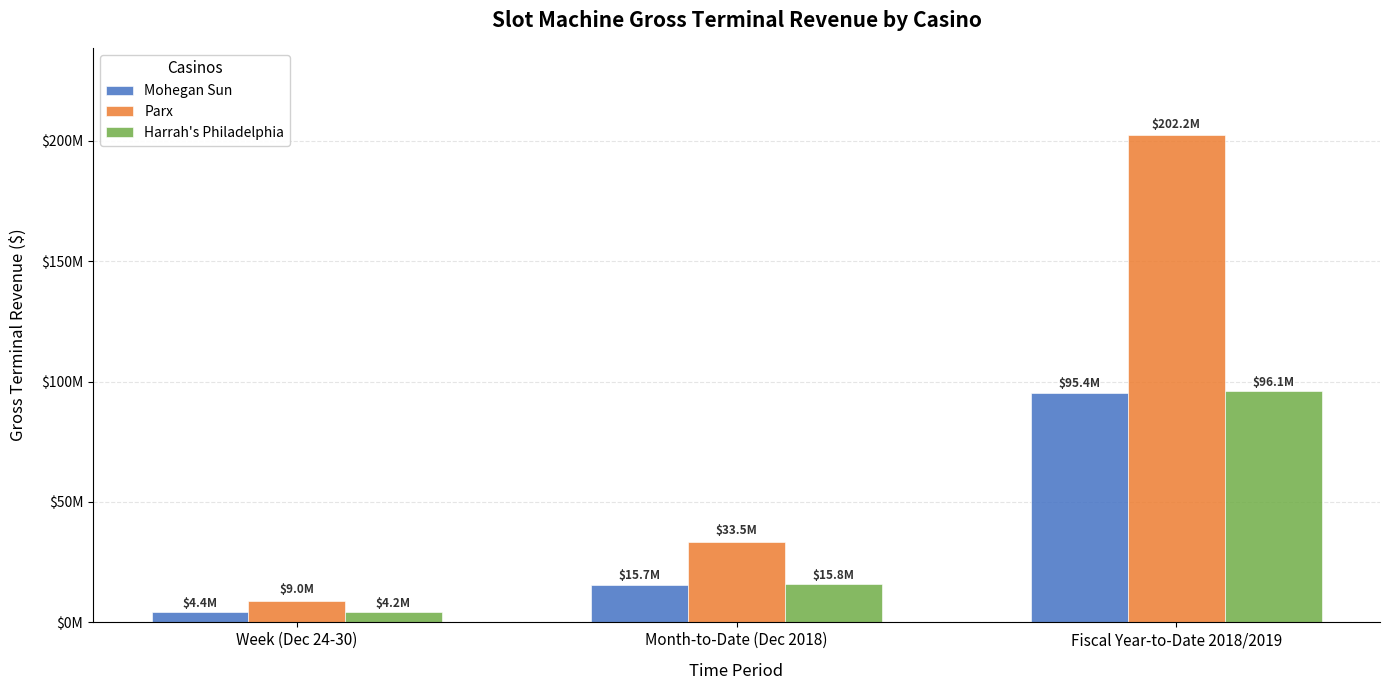

What are all the series names shown in the legend?

Mohegan Sun, Parx, Harrah's Philadelphia